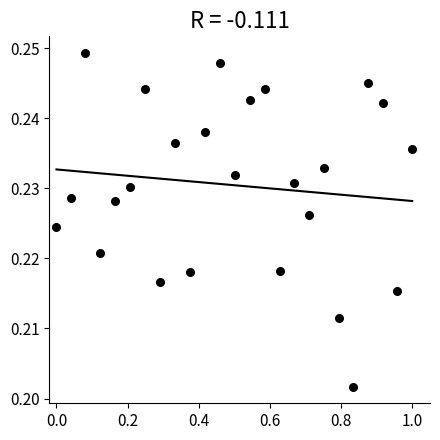

What is the range of X values (max minus min)?

1.0